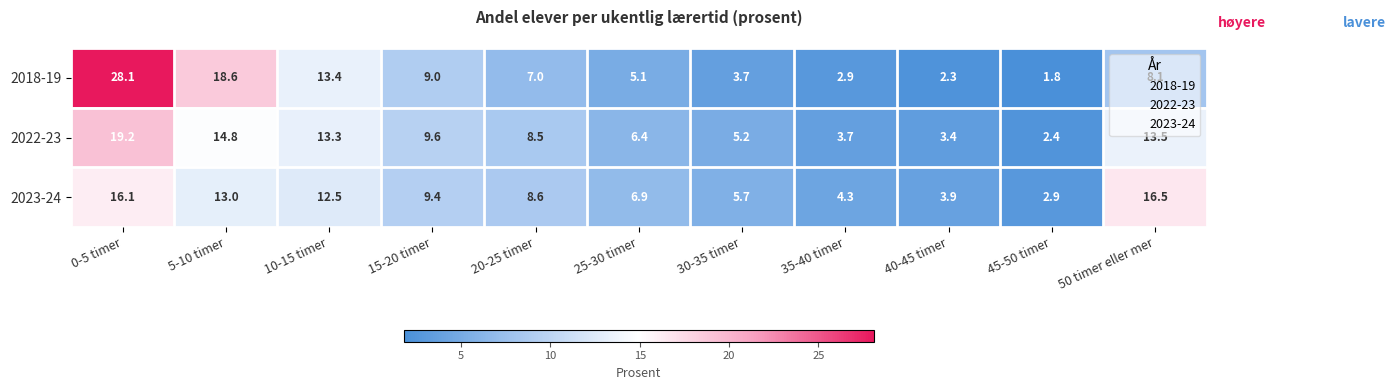

Which category has the highest value in the 2023-24 series?

50 timer eller mer